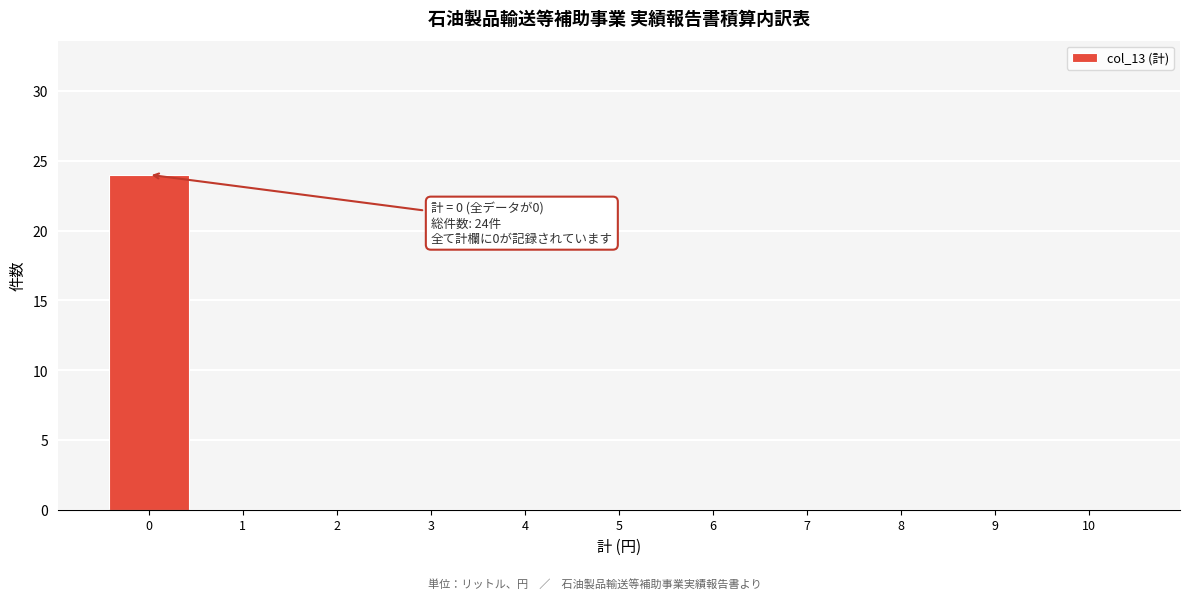

Over which range of the x-axis is the bar tallest?

-0.5 to 0.5